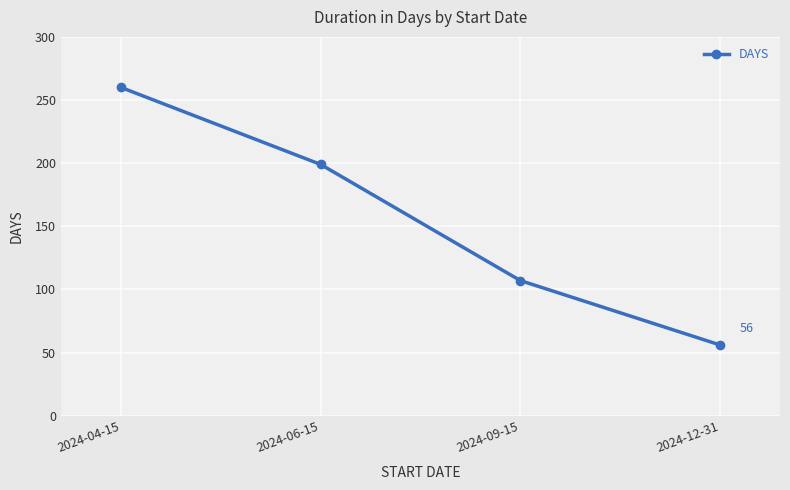

Reading left to right, what are all the values shown in this chart?

2024-04-15=260	2024-06-15=199	2024-09-15=107	2024-12-31=56